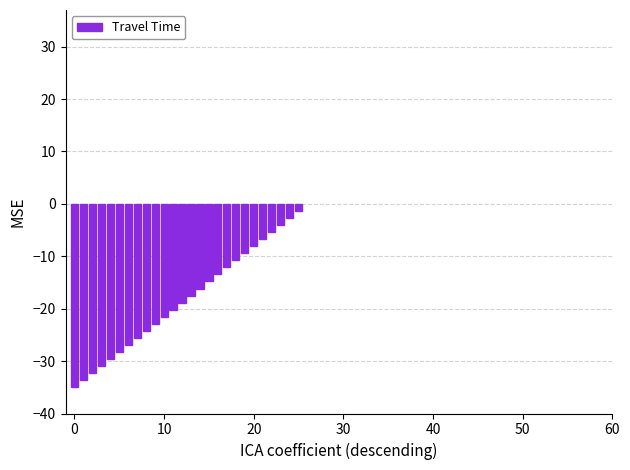

Reading right to left, extract all data points from this chart.

-1.3	-2.7	-4.0	-5.4	-6.7	-8.1	-9.4	-10.8	-12.1	-13.5	-14.8	-16.2	-17.5	-18.8	-20.2	-21.5	-22.9	-24.2	-25.6	-26.9	-28.3	-29.6	-31.0	-32.3	-33.7	-35.0